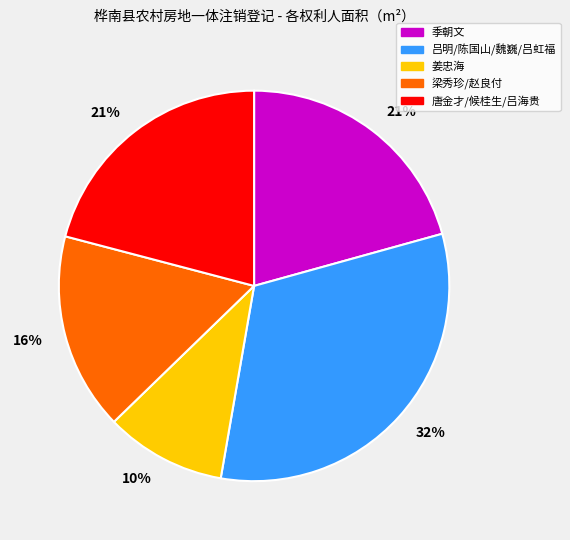

Is there any slice that represents more than half of the pie?

No